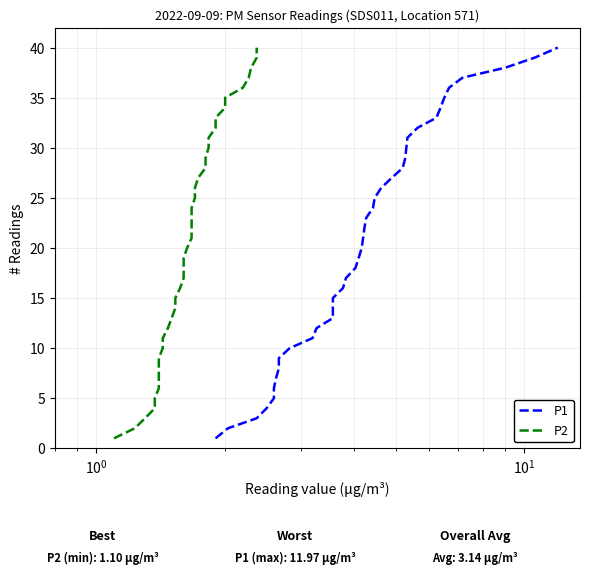

Count the number of categories in the chart.

40